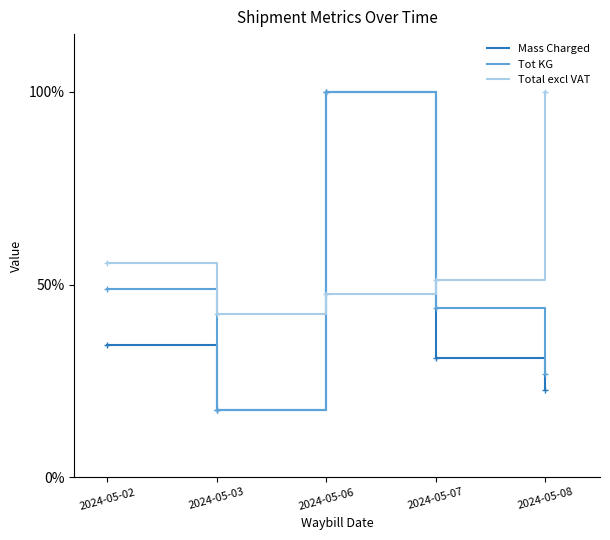

What is the highest value of the Mass Charged series?

100.0